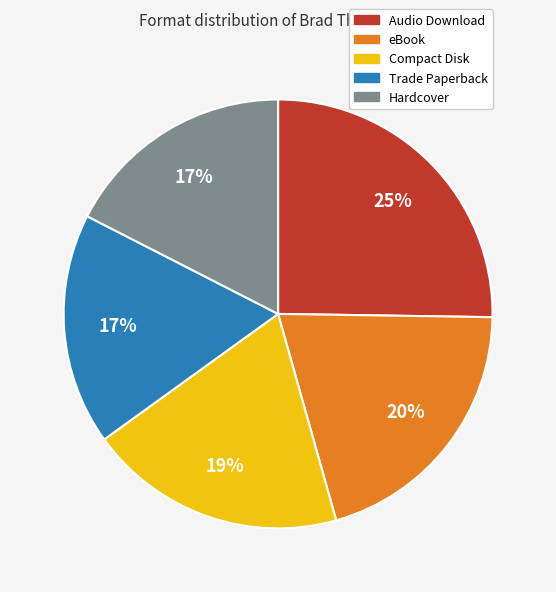

Which has a higher value, eBook or Audio Download?

Audio Download